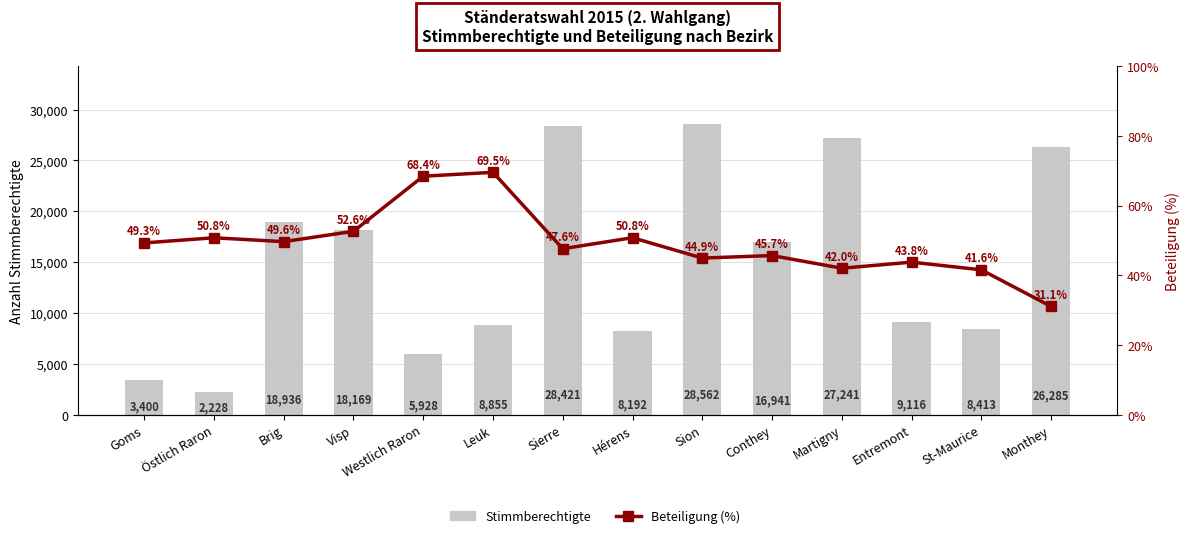

How many values in the Stimmberechtigte series exceed 16941?

6